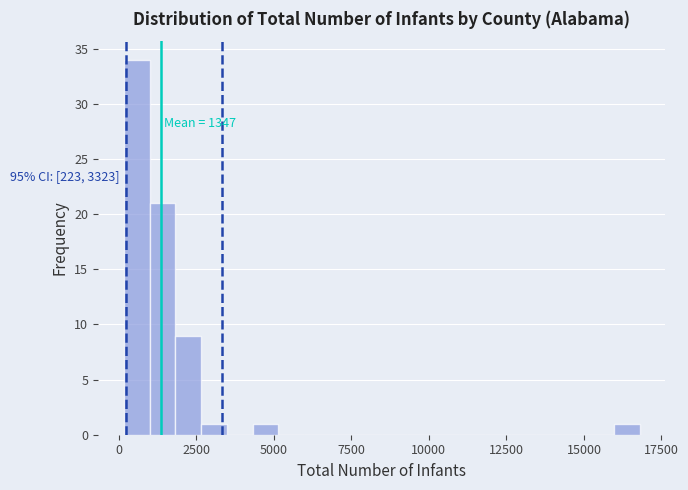

Read against the x-axis, roughly where is the centre of the tallest bar?

500